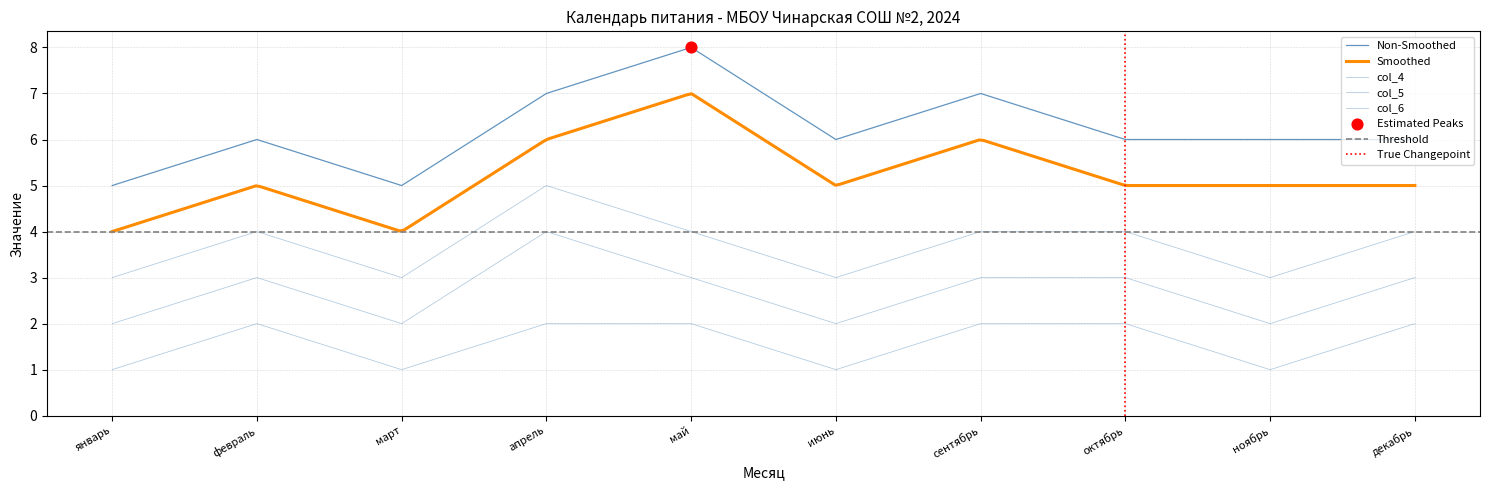

What is the total value across all series at март?

11